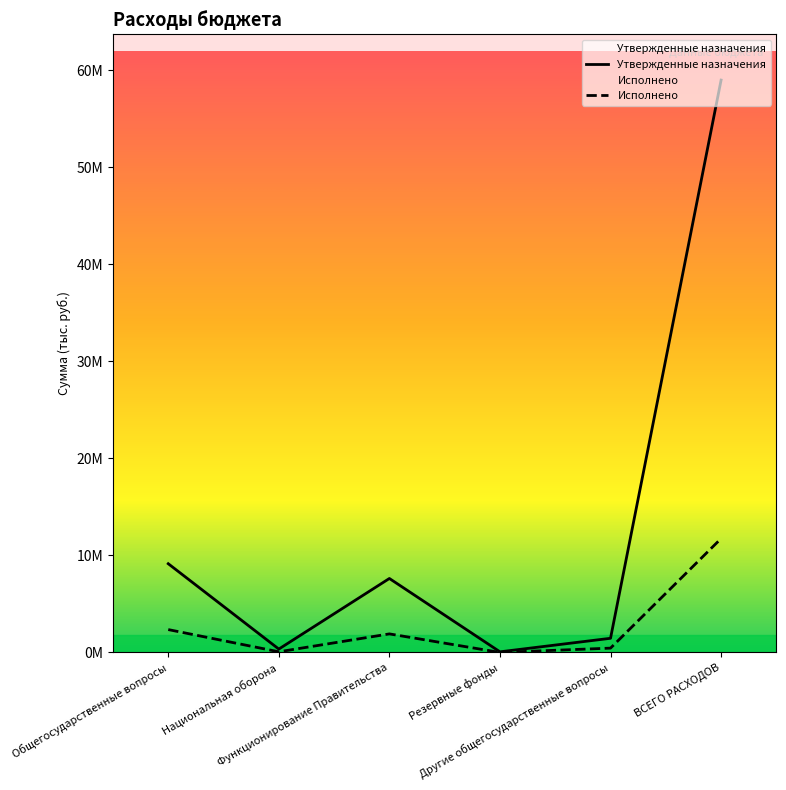

Rank the categories by Исполнено value from lowest to highest.

Резервные фонды, Национальная оборона, Другие общегосударственные вопросы, Функционирование Правительства, Общегосударственные вопросы, ВСЕГО РАСХОДОВ